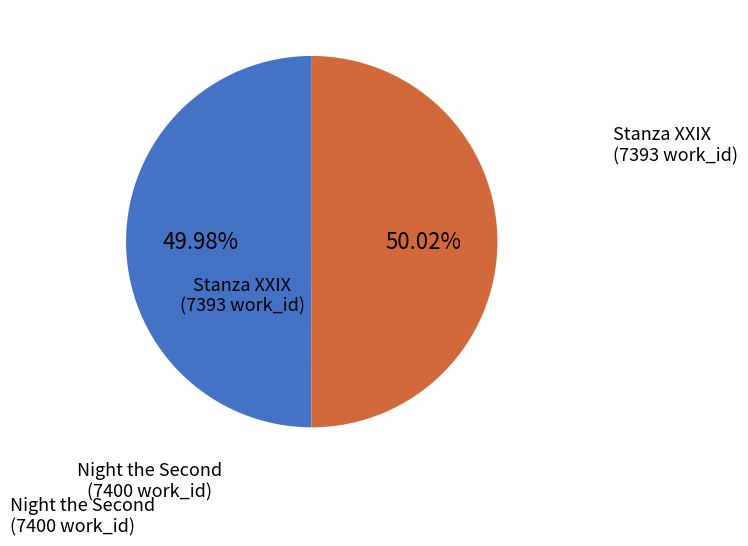

Does any single category account for the majority?

Yes